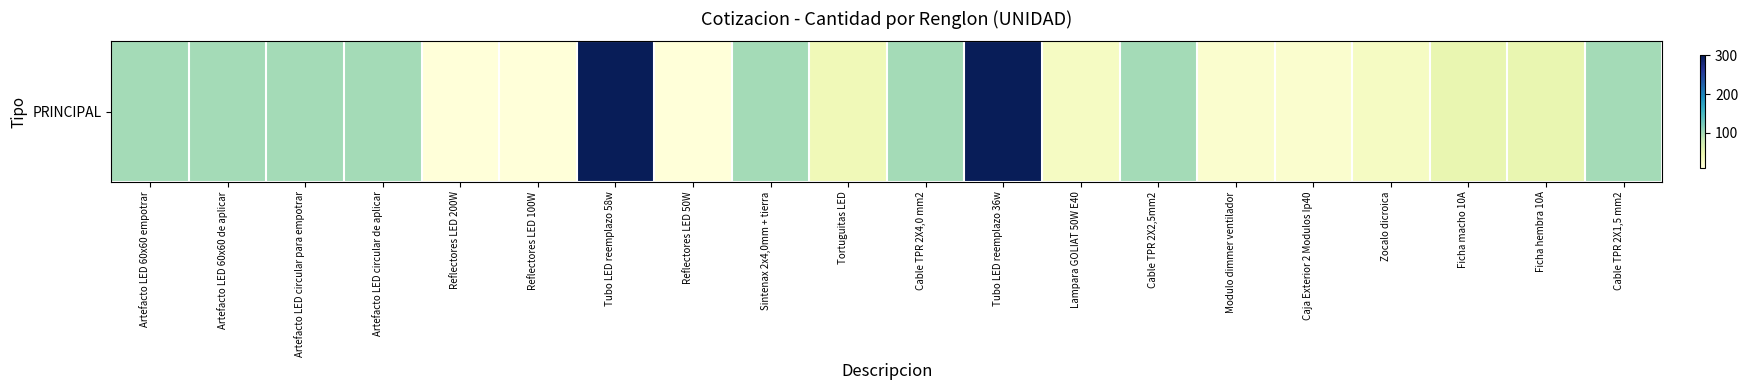

Reading left to right, transcribe all the data shown in this chart.

100	100	100	100	10	10	300	10	100	40	100	300	30	100	20	20	30	50	50	100